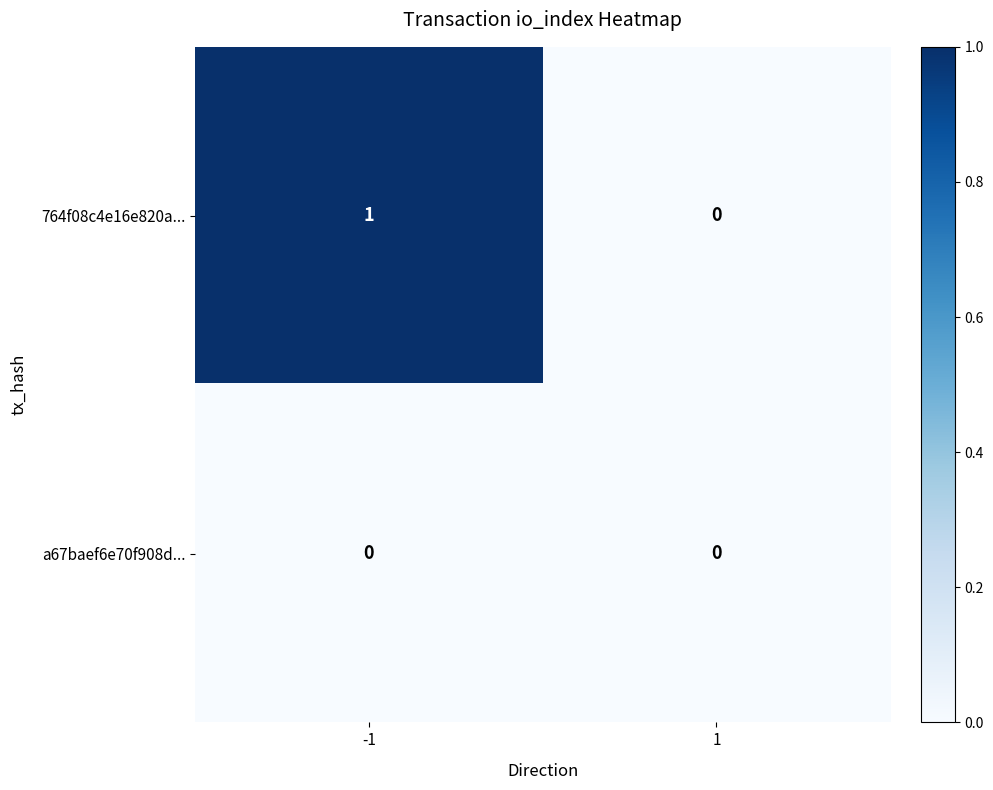

The value of 764f08c4e16e820a... at -1 is 2. True or false?

False